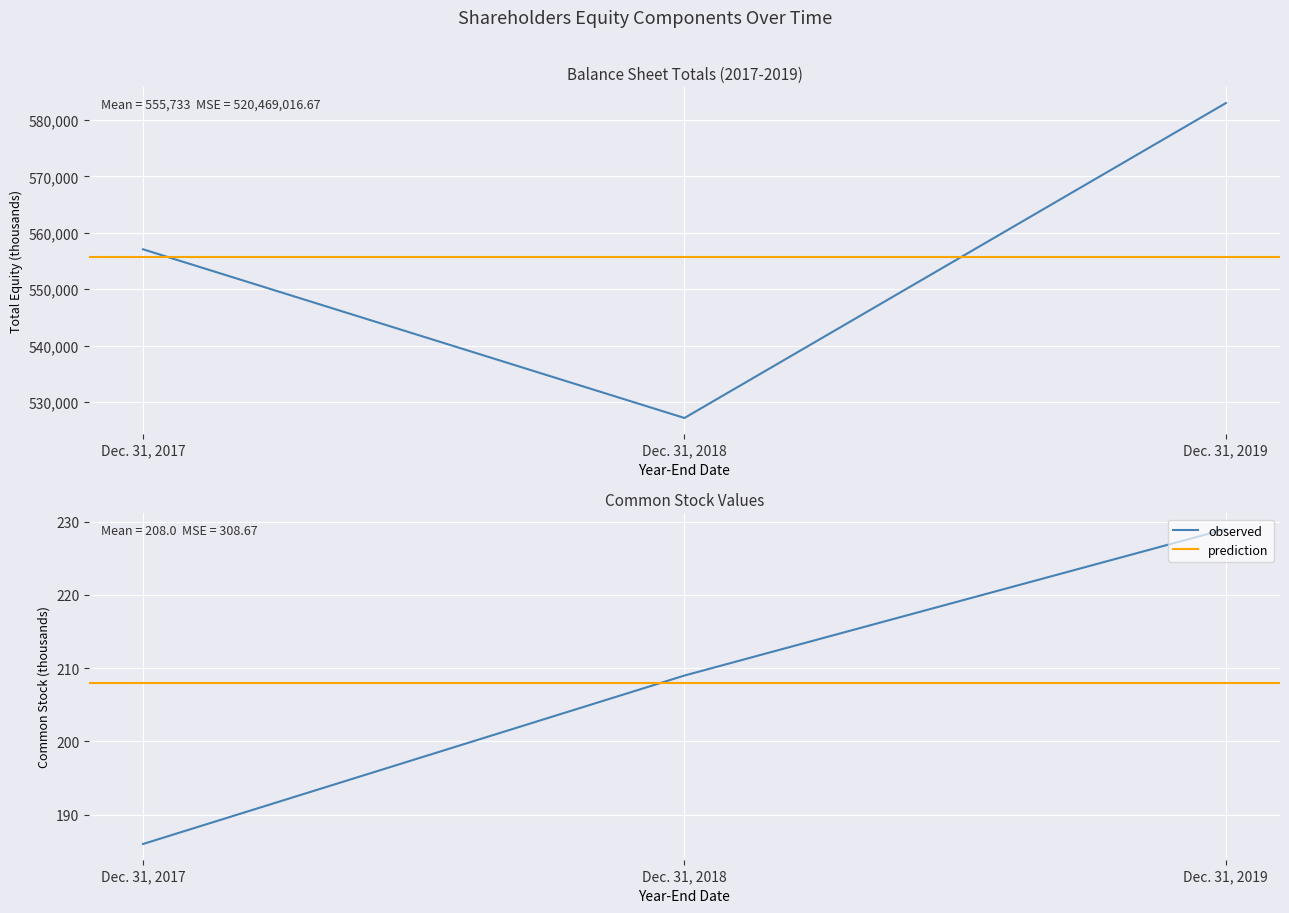

Is this an area chart (filled region under the line)?

No